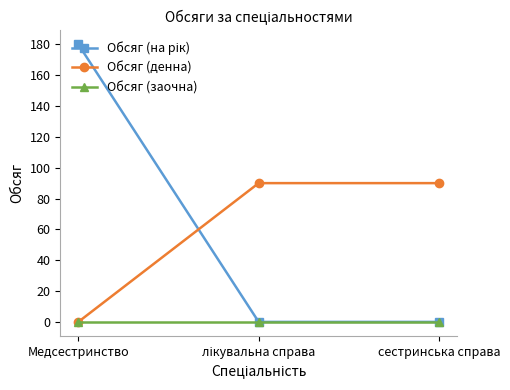

True or false: Обсяг (денна) has a value of 90 at сестринська справа.

True